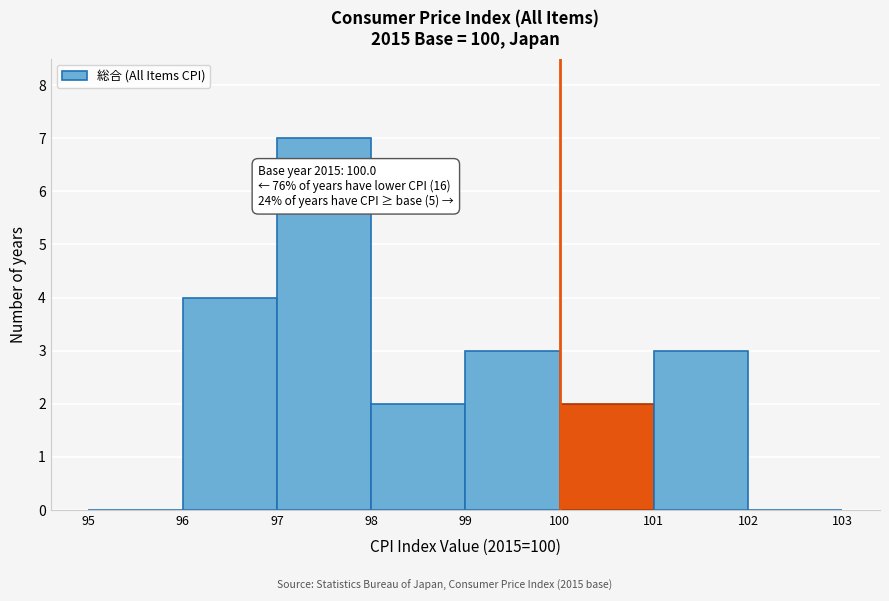

Which range on the x-axis has the tallest bar?

97 to 98